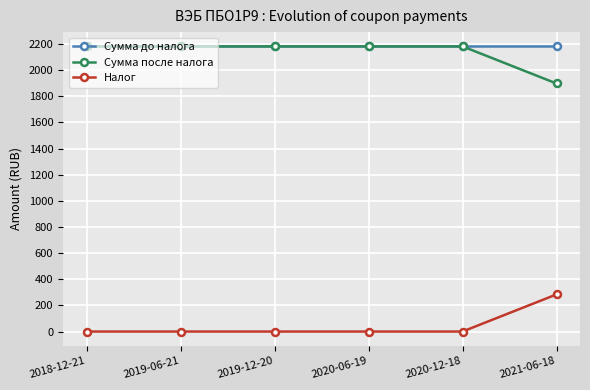

The Налог series shows 86.1 at 2019-12-20. True or false?

False